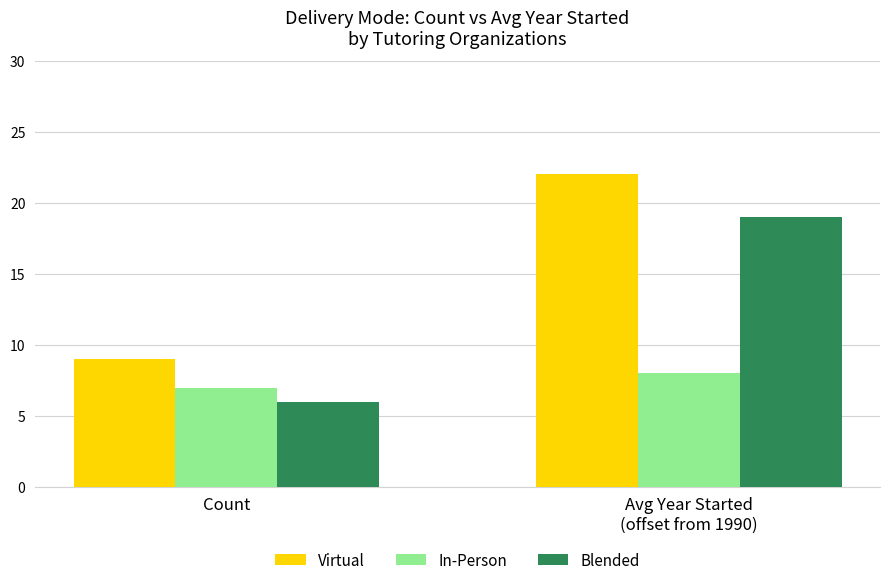

Reading right to left, what are all the values shown in this chart?

Virtual: 22	9
In-Person: 8	7
Blended: 19	6